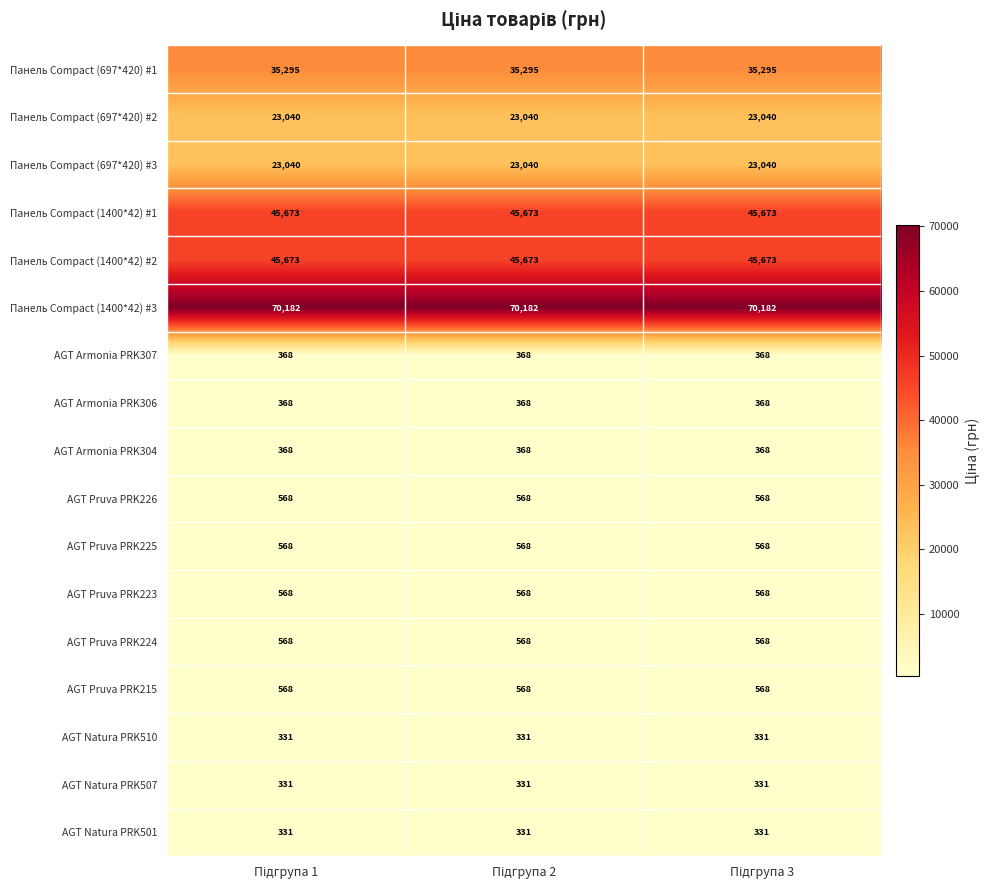

Which series has the largest total across all categories?

Панель Compact (1400*42) #3